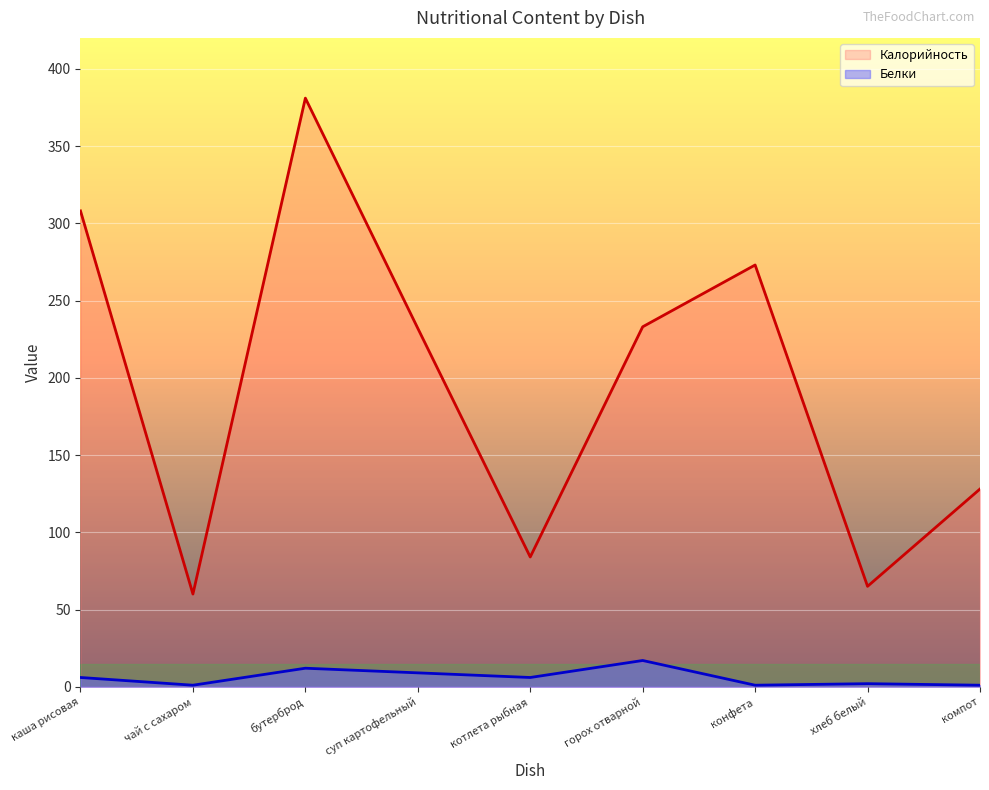

At which label is Калорийность closest to 220?

суп картофельный